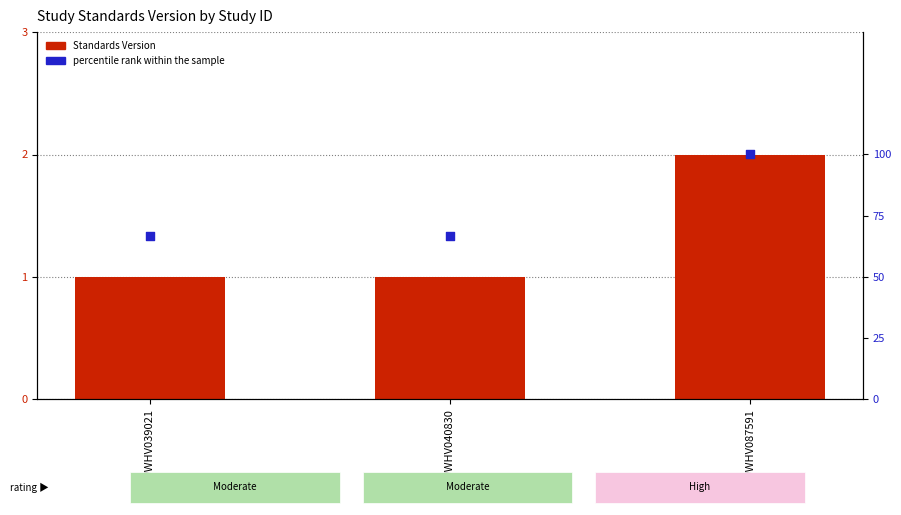

Which series has the widest spread of Y values?

percentile rank within the sample